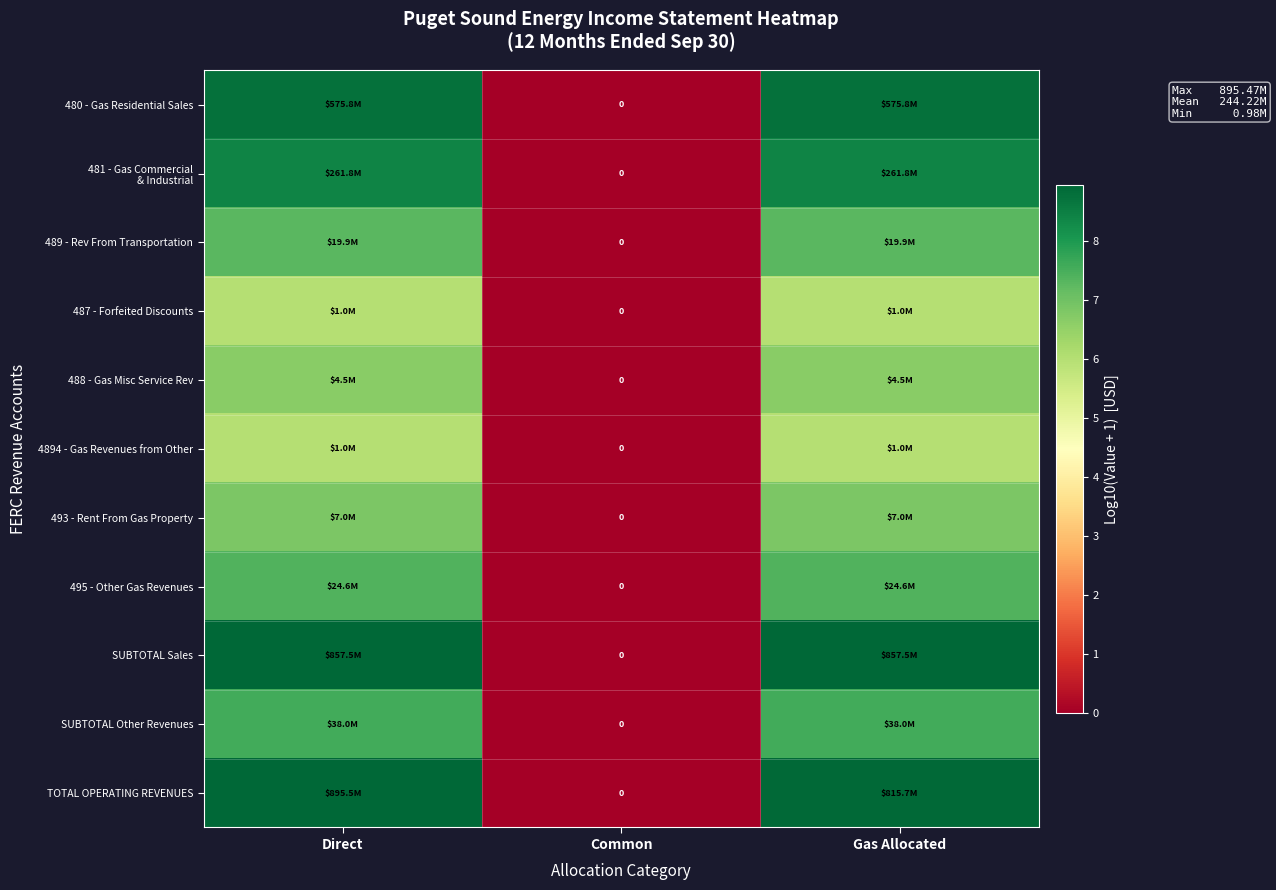

At which label is 488 - Gas Misc Service Rev closest to 3?

Common